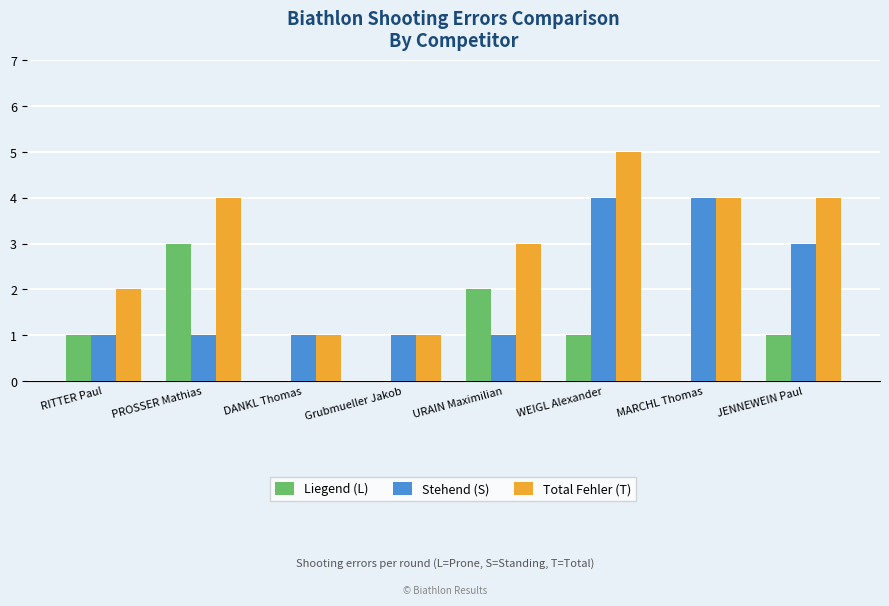

Which series has the widest spread of values?

Total Fehler (T)